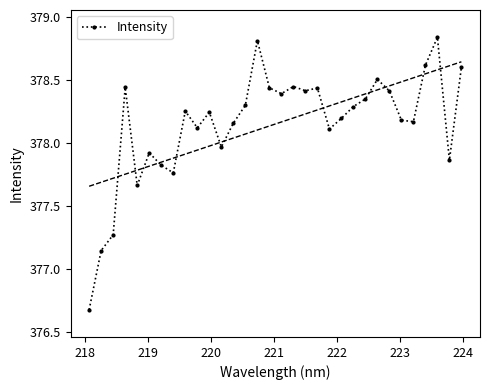

What is the sum of all values?

12100.8